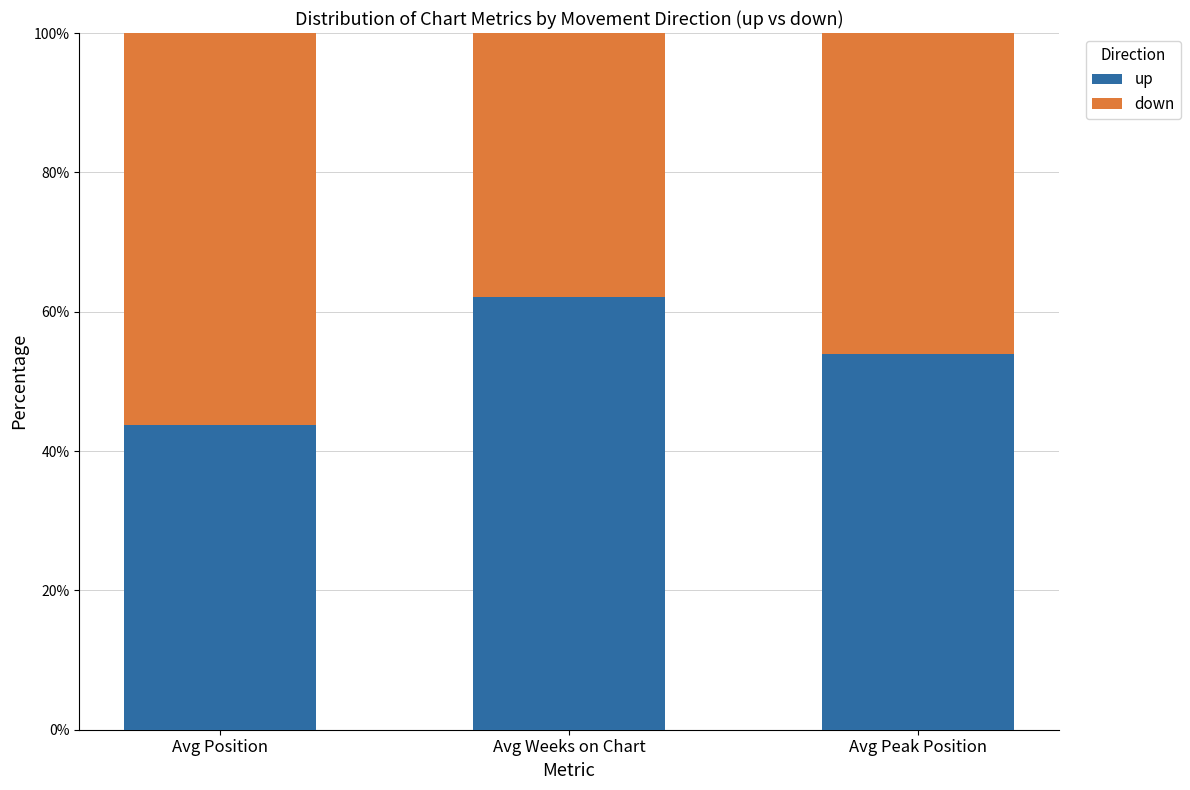

Rank the categories by up value from lowest to highest.

Avg Position, Avg Peak Position, Avg Weeks on Chart